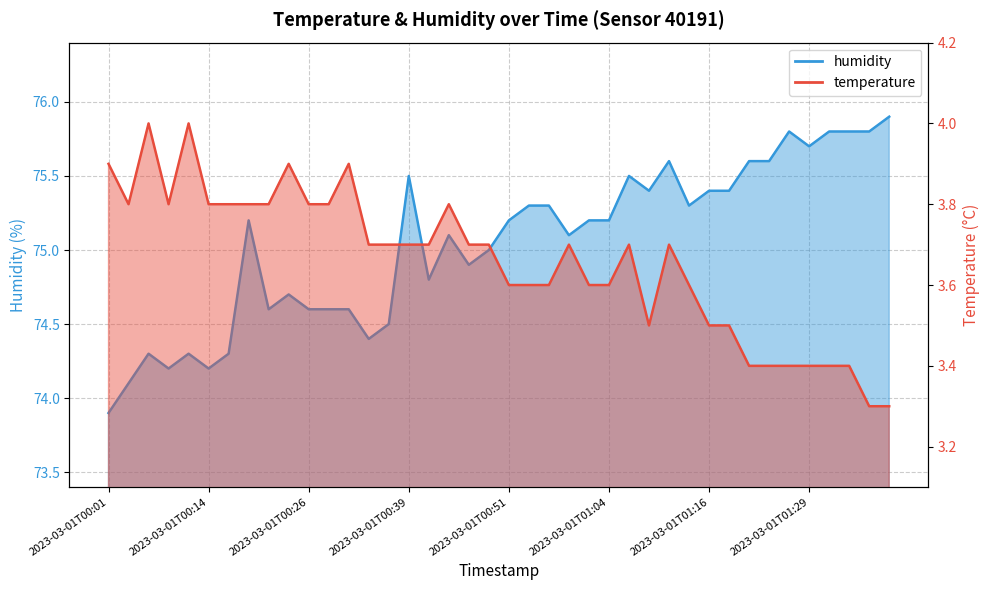

How many distinct data groups are displayed?

2